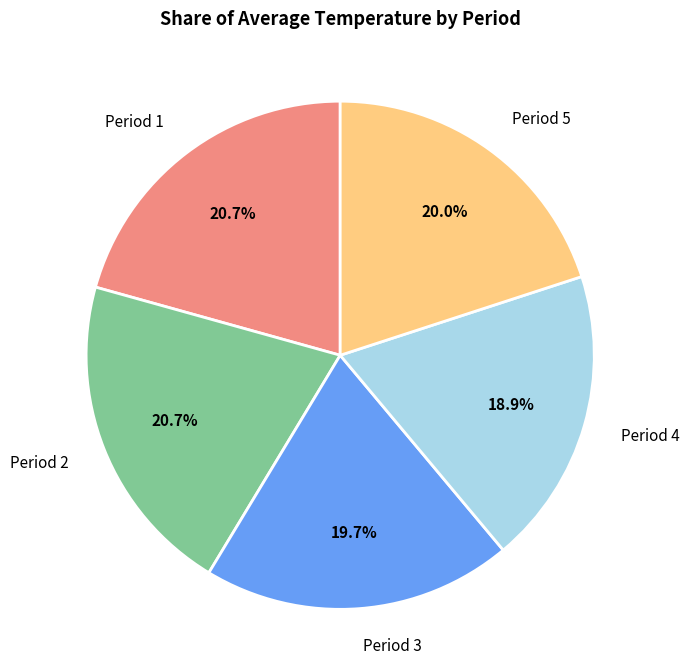

Is Period 2 the majority of the pie?

No